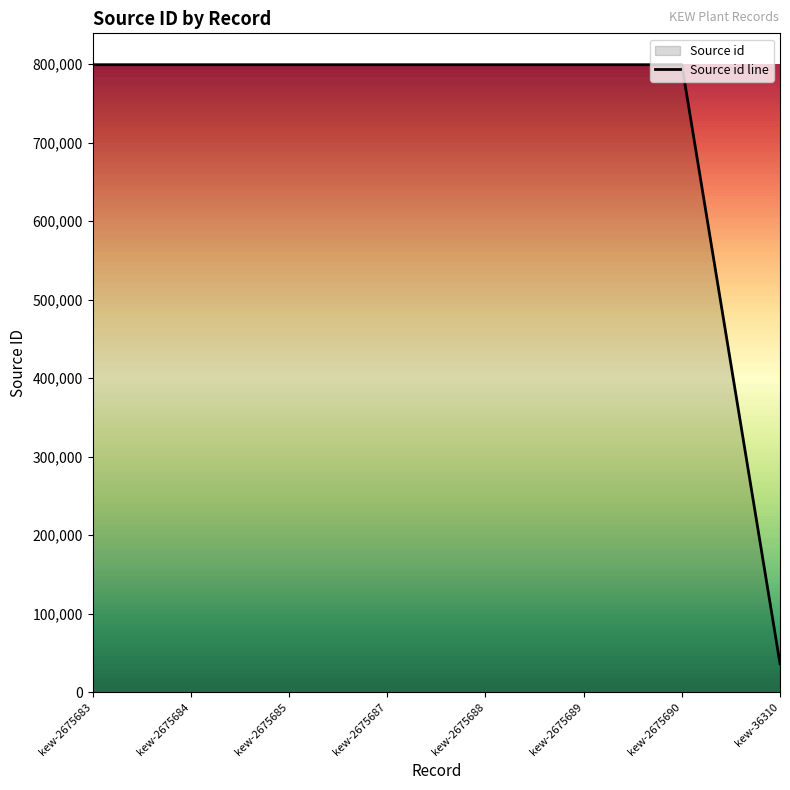

At which category does the chart reach its minimum across all series?

kew-36310